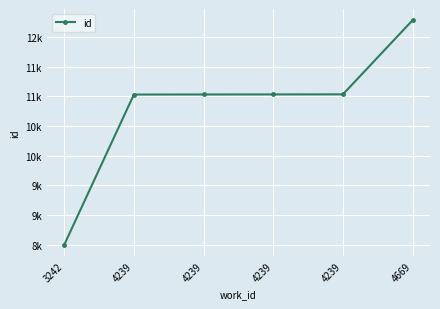

Is this an area chart (filled region under the line)?

No